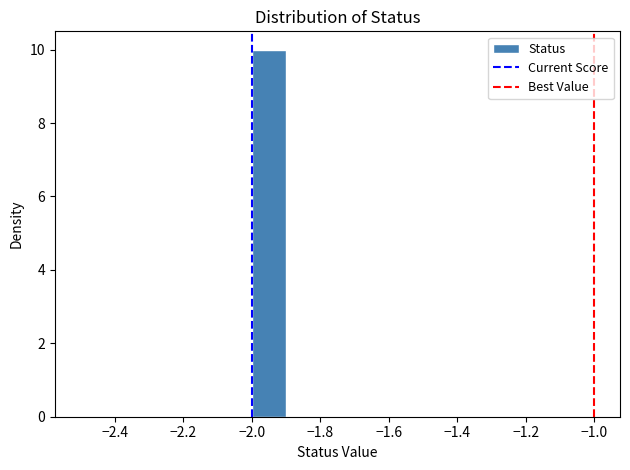

How tall is the bar that spans -2.0 to -1.9 on the x-axis? The values are not printed on the chart, so give them approximately, as read against the axis.

10